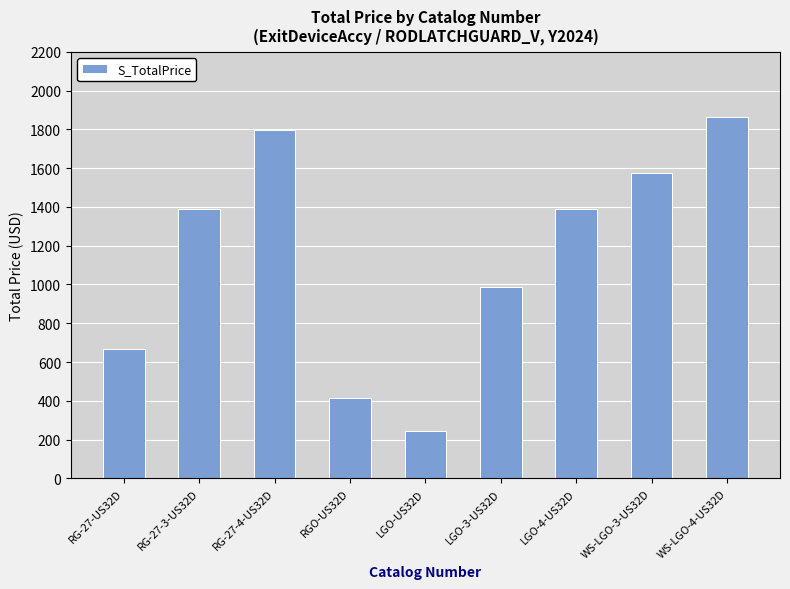

What is the maximum value shown in the chart?

1863